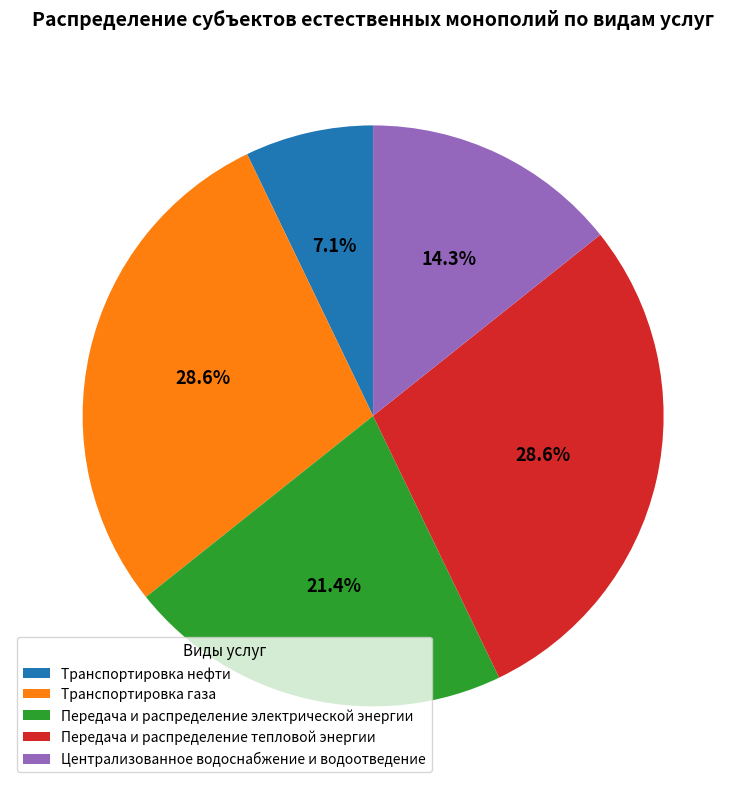

What percentage do Централизованное водоснабжение и водоотведение and Передача и распределение электрической энергии together represent?

35.7%